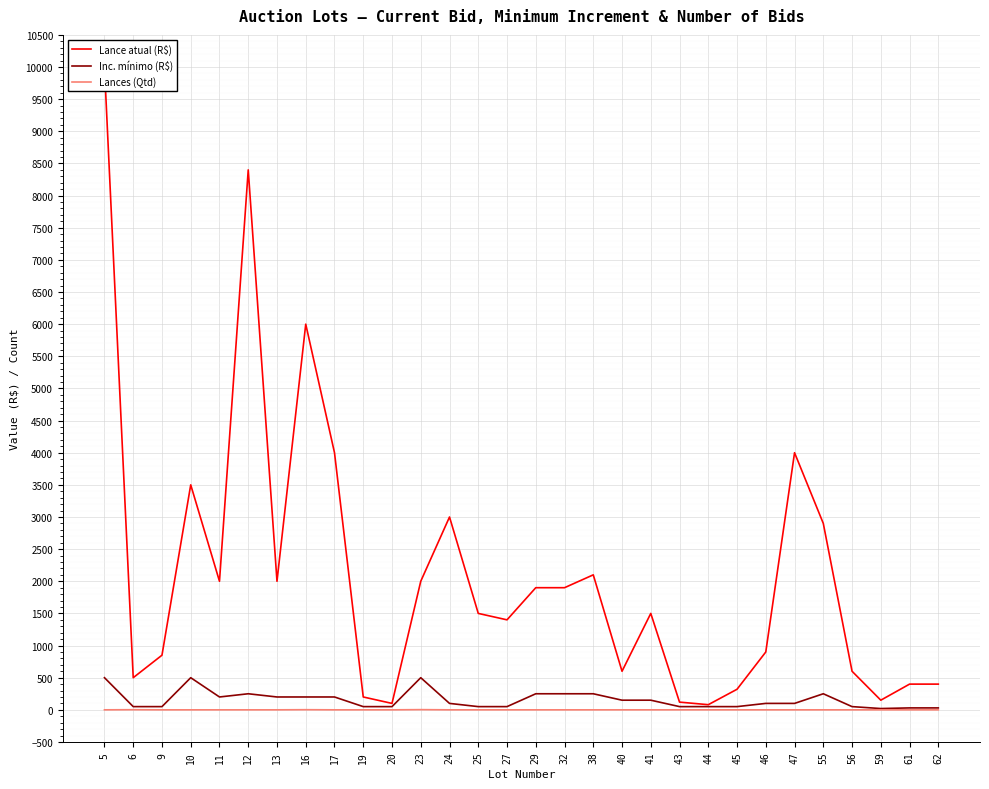

What is the average value of the Inc. mínimo (R$) series?

158